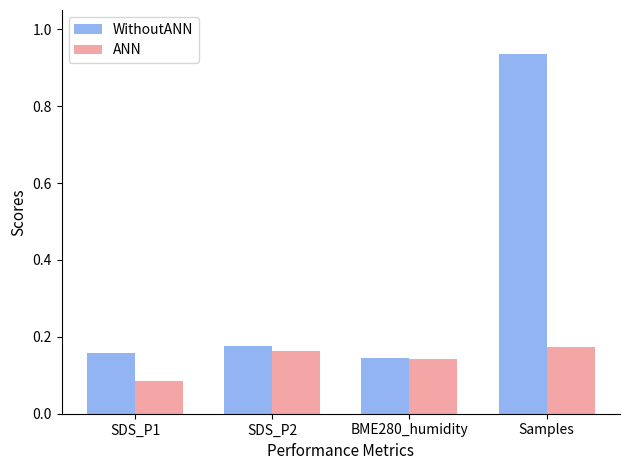

What is the total value across all series at BME280_humidity?

0.3